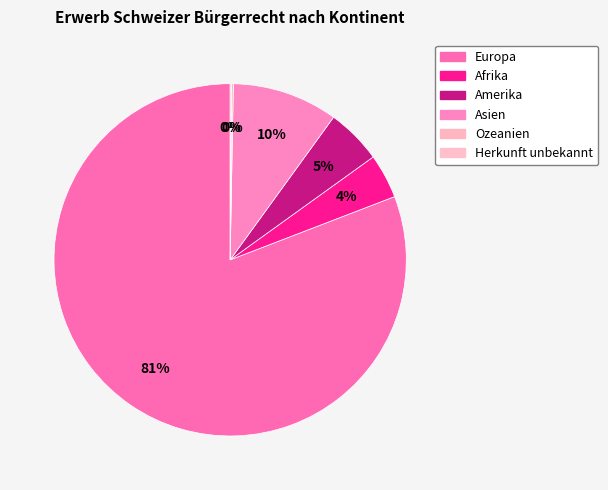

What percentage is the Amerika slice, to the nearest percent?

5%